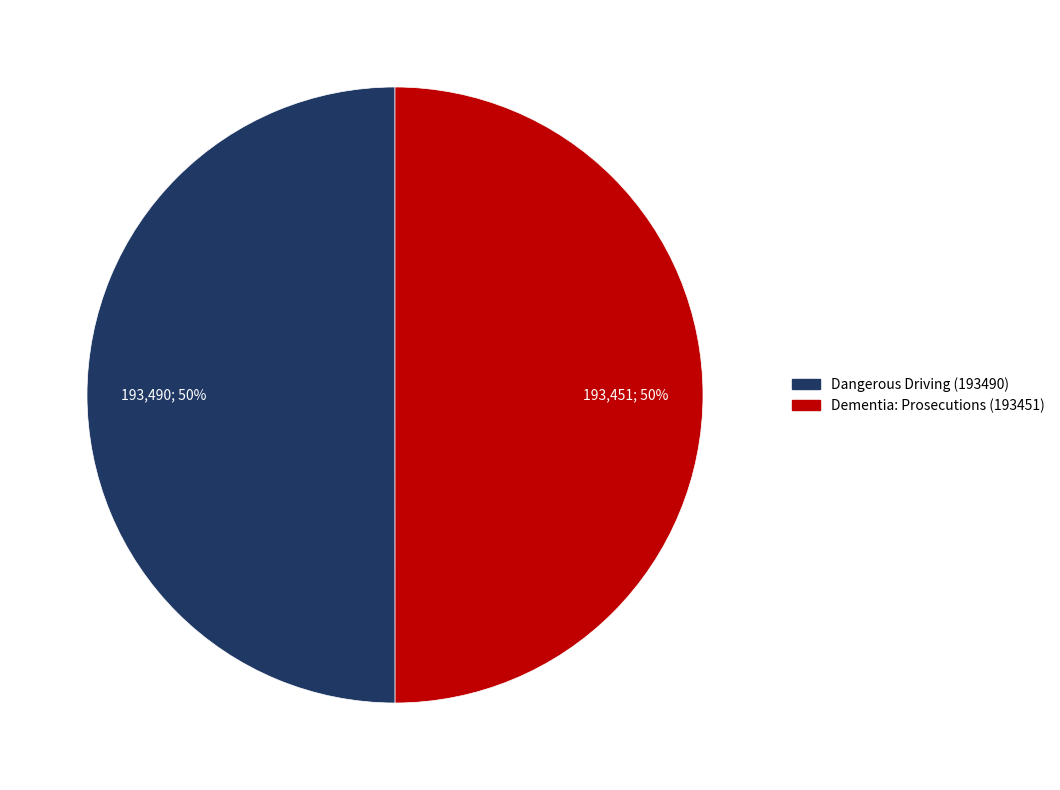

Count the number of slices in the pie.

2